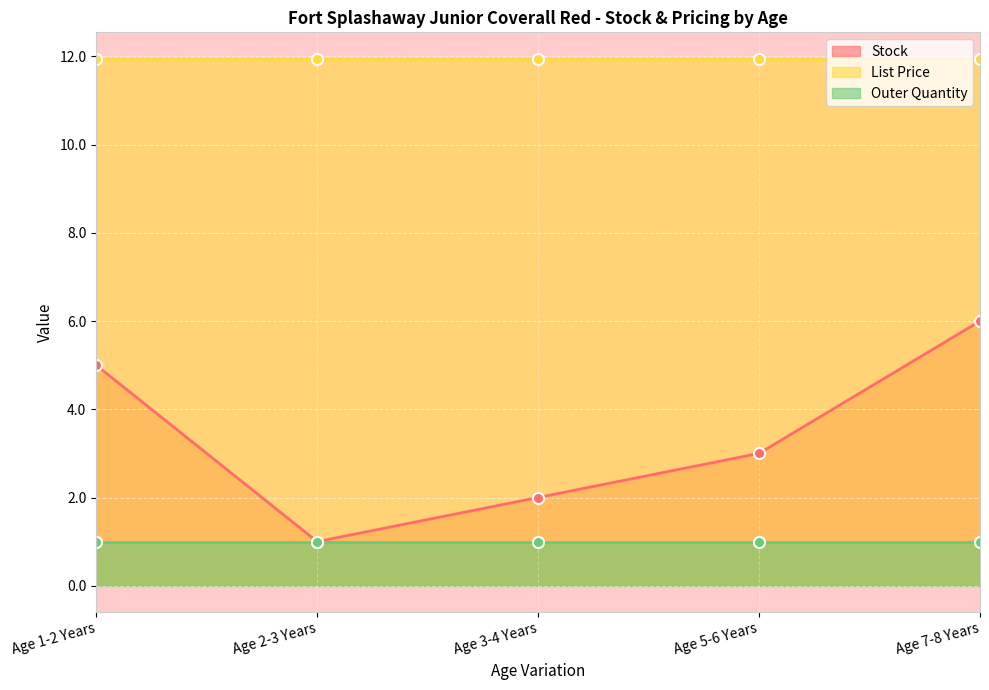

True or false: Outer Quantity and Stock intersect in this chart.

False